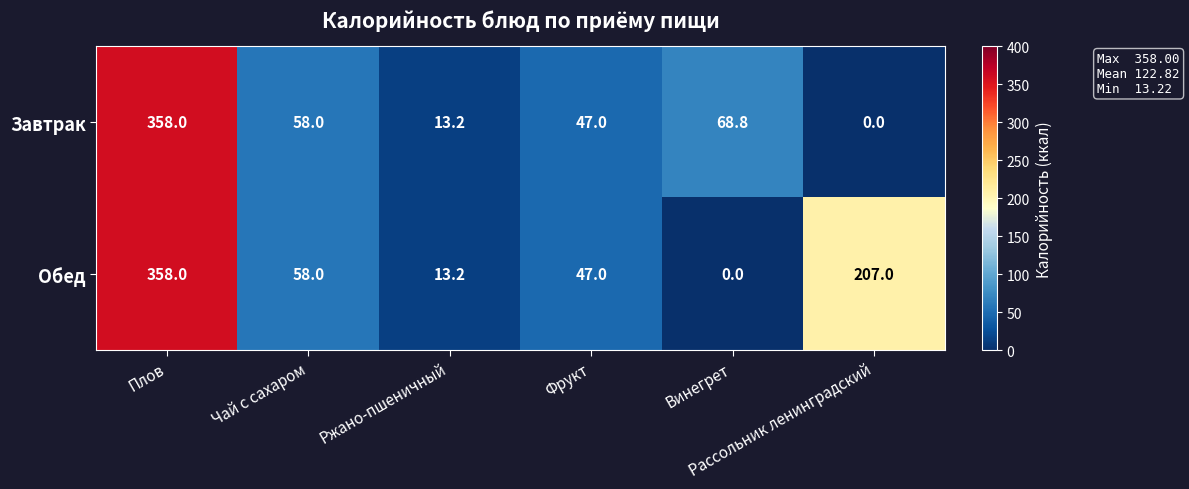

Which series has the largest total across all categories?

Обед